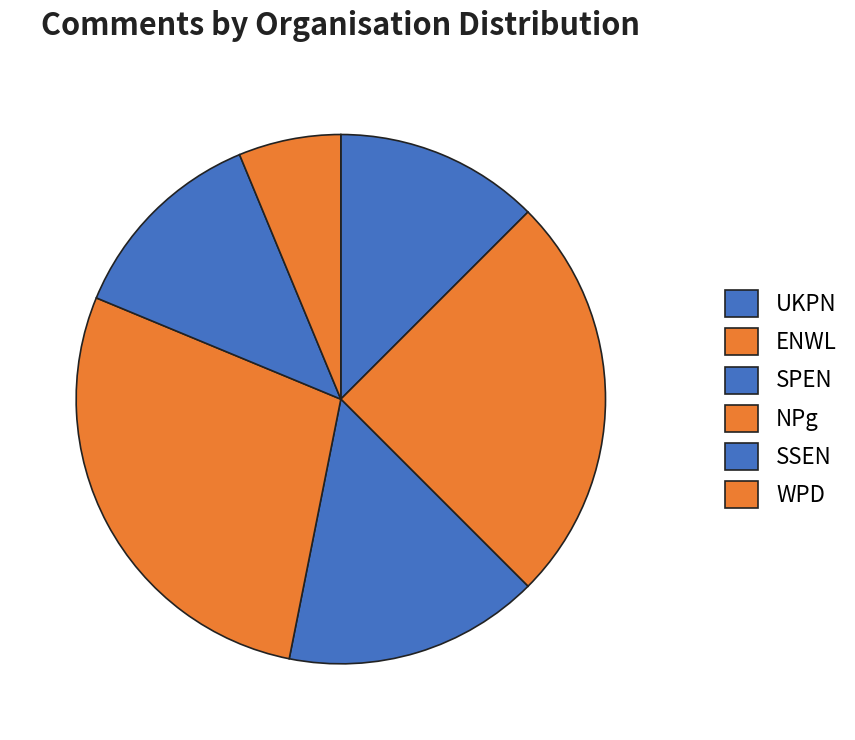

Does ENWL represent more than half of the total?

No